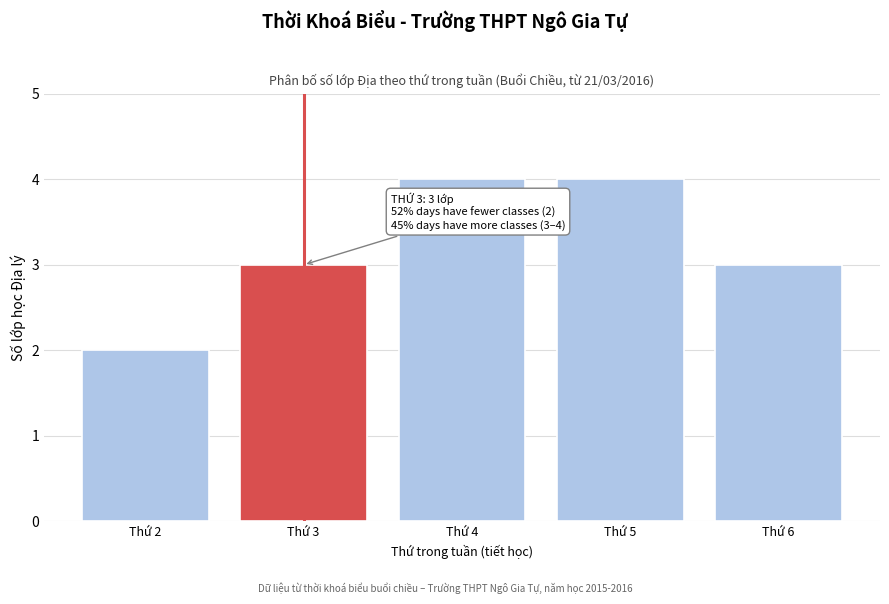

Reading left to right, extract all data points from this chart.

2	3	4	4	3